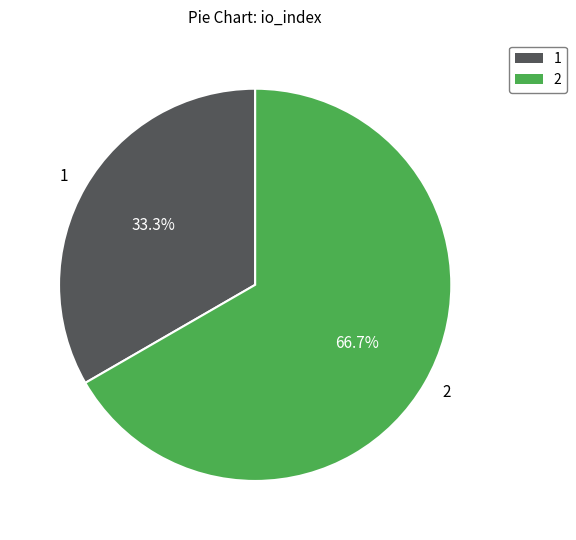

Rank the categories by value from lowest to highest.

1, 2